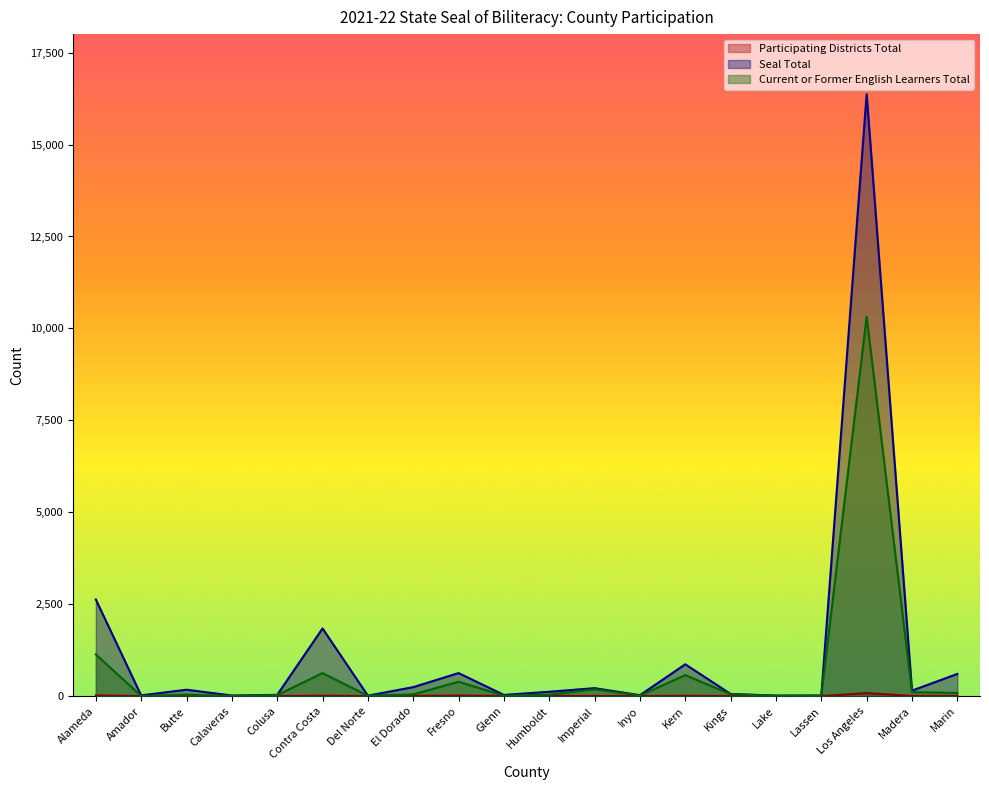

What is the value of the Current or Former English Learners Total point at the 3rd from the left?

40